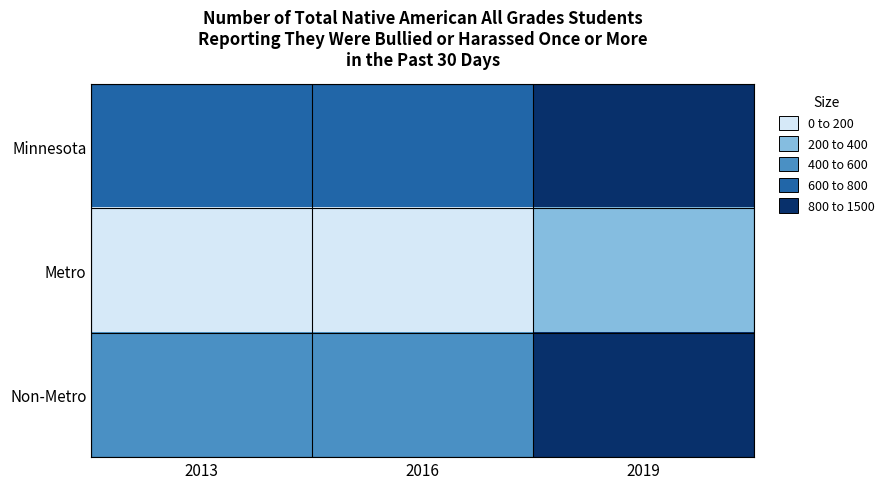

Reading right to left, list all the values displayed in this chart.

Minnesota: 2019=1437	2016=700	2013=682
Metro: 2019=348	2016=181	2013=180
Non-Metro: 2019=1089	2016=519	2013=502